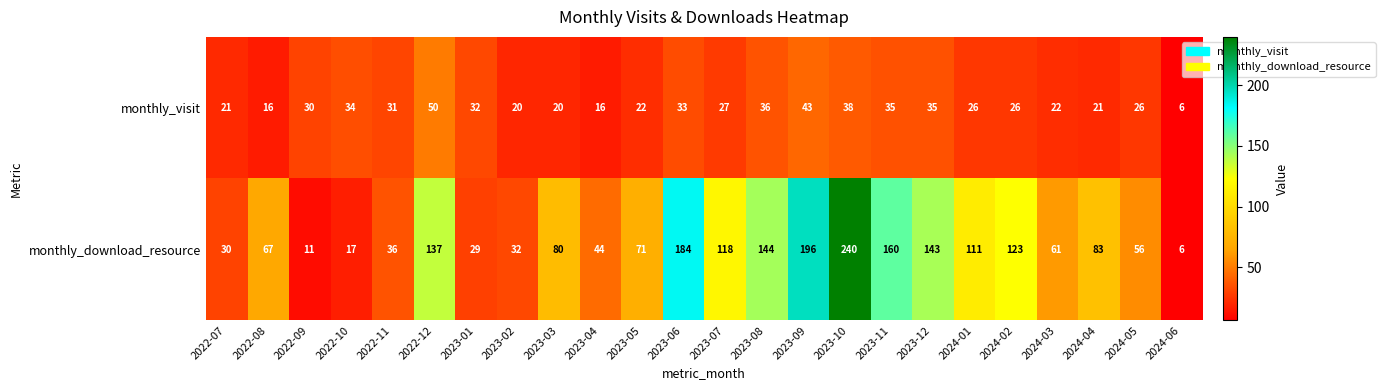

What is the difference between the monthly_download_resource values at 2023-09 and 2024-01?

85